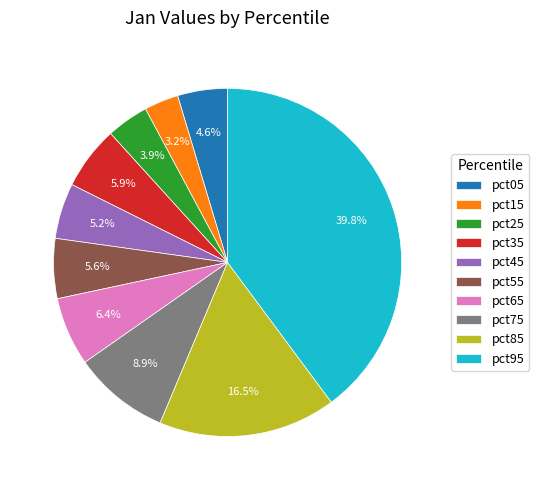

How many segments does this pie chart have?

10